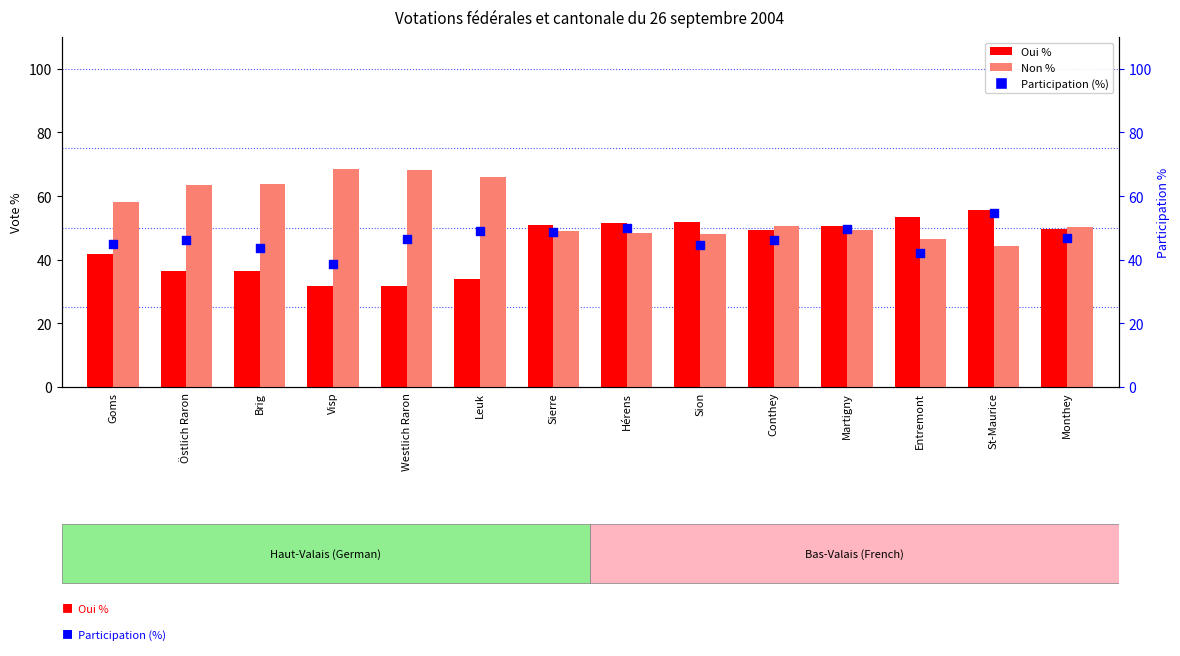

What are all the series names shown in the legend?

Oui %, Non %, Participation (%)